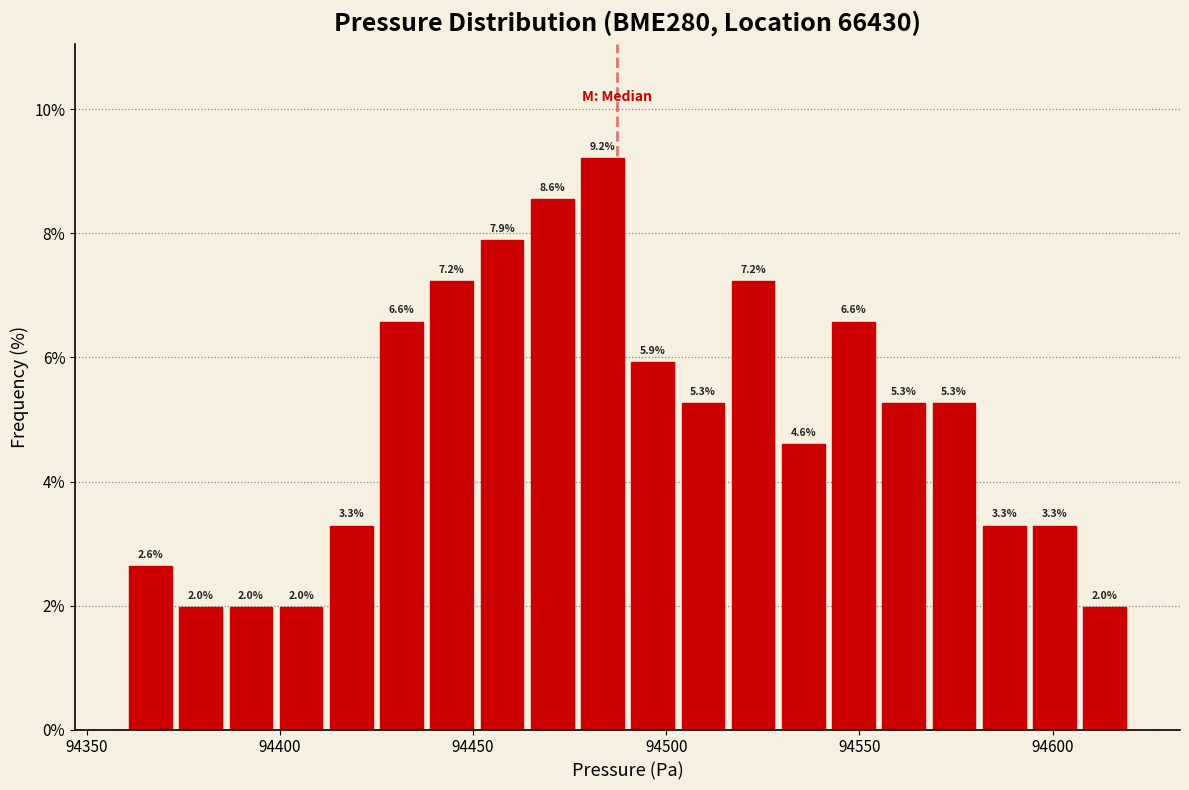

Read against the x-axis, roughly where is the centre of the tallest bar?

94485